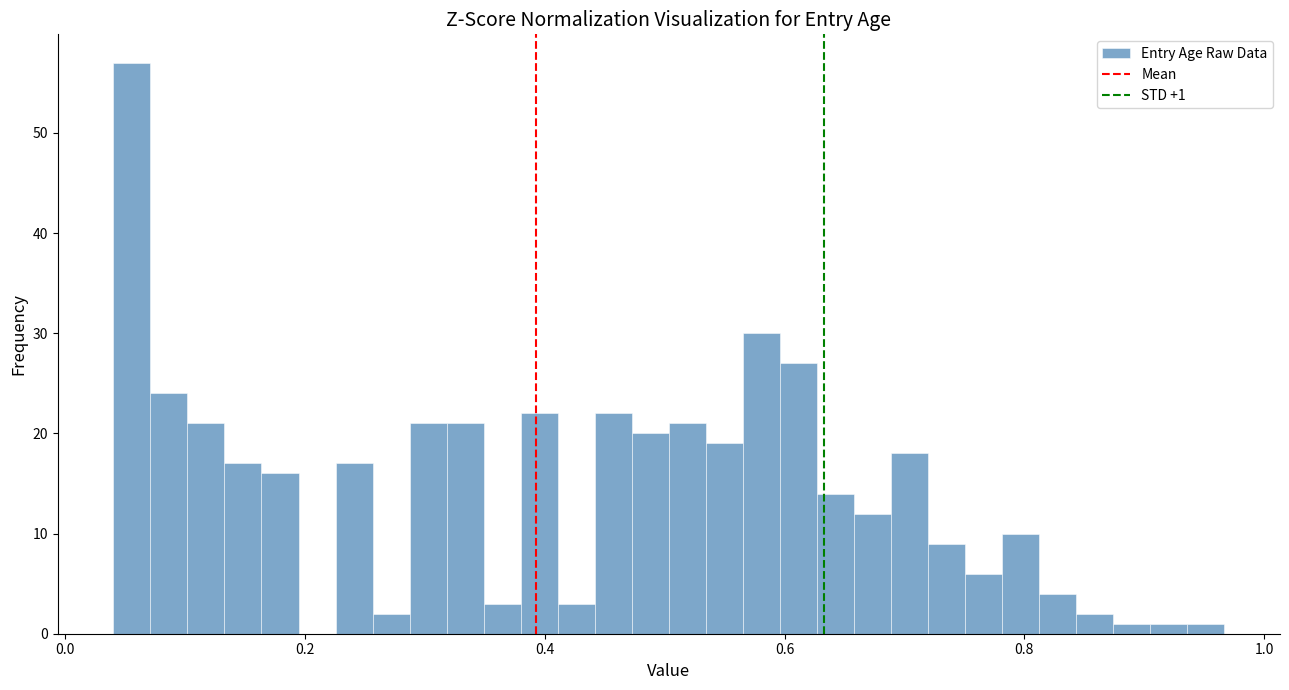

Read against the x-axis, roughly where is the centre of the tallest bar?

0.06